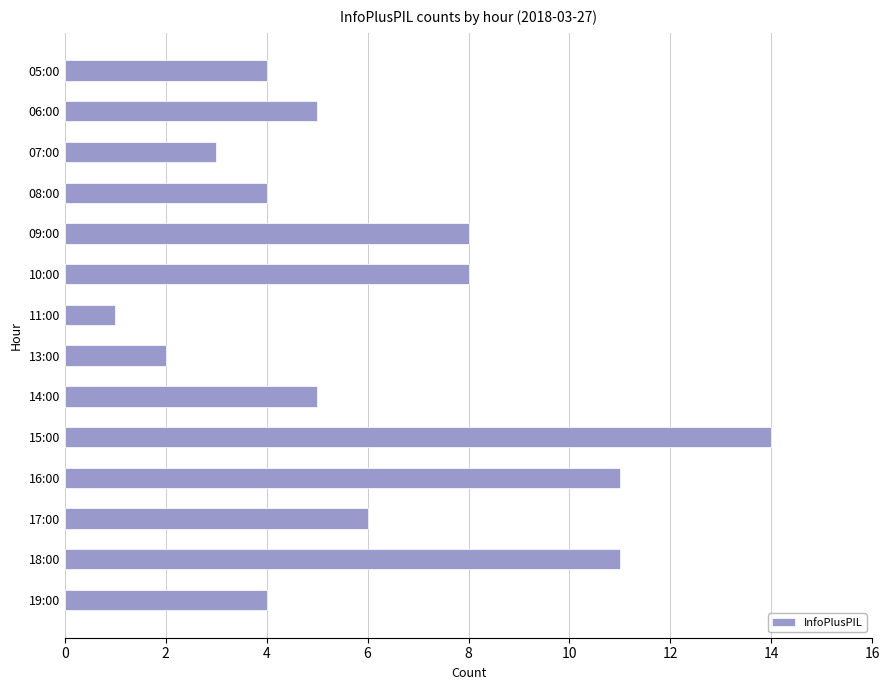

What is the difference between the second highest and minimum values?

10